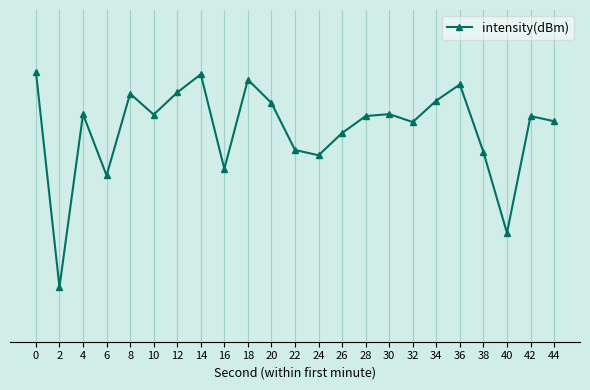

At which category does the data reach its first local peak?

4